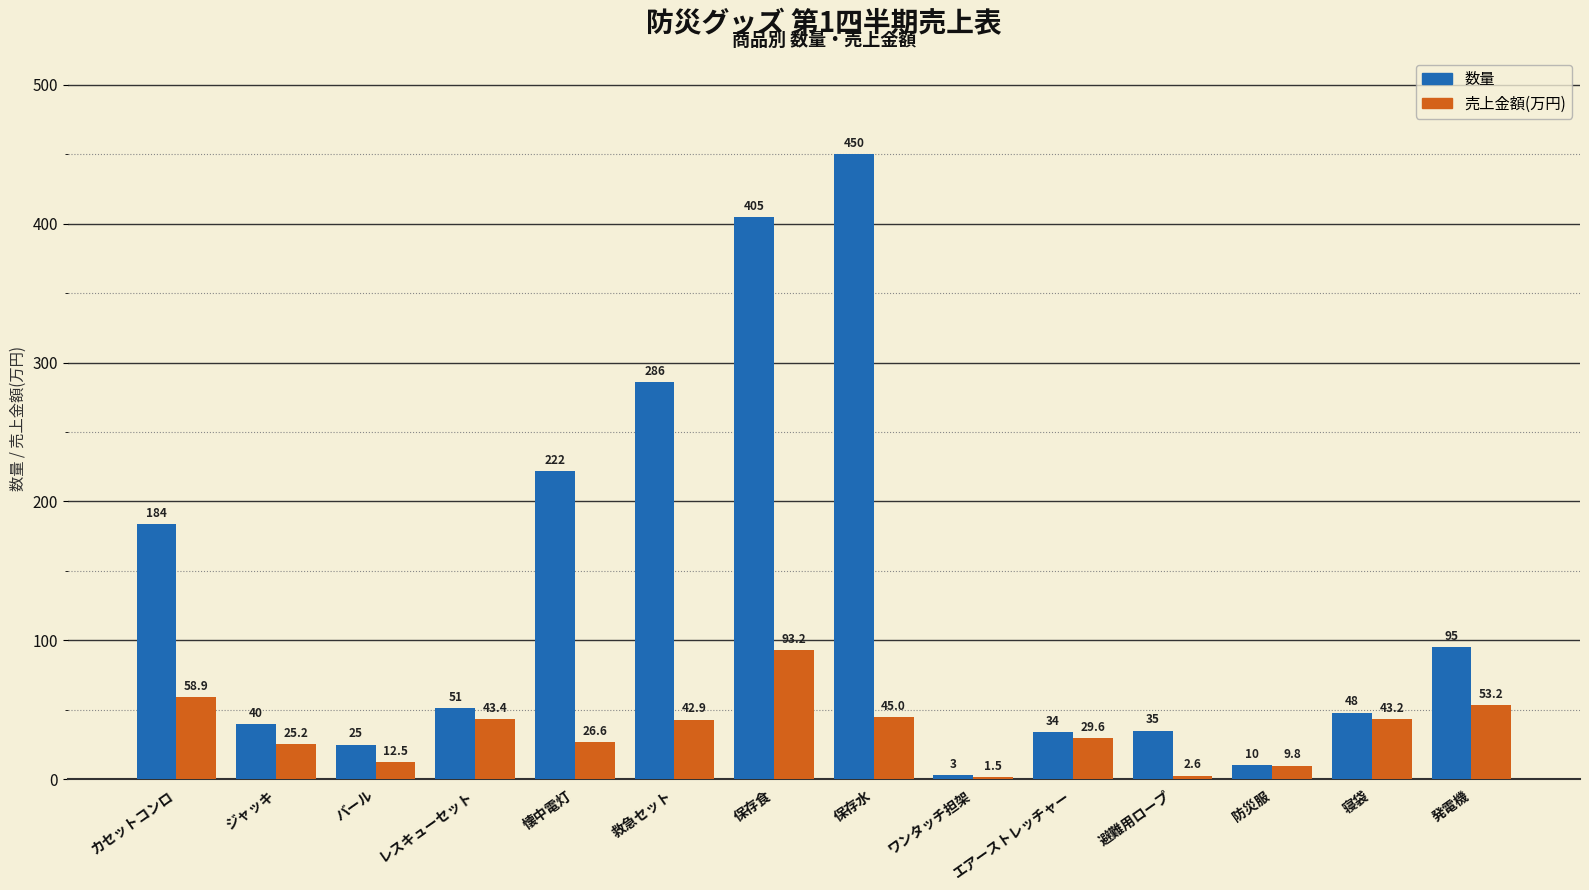

Where is 売上金額(万円) nearest to the value 47?

保存水